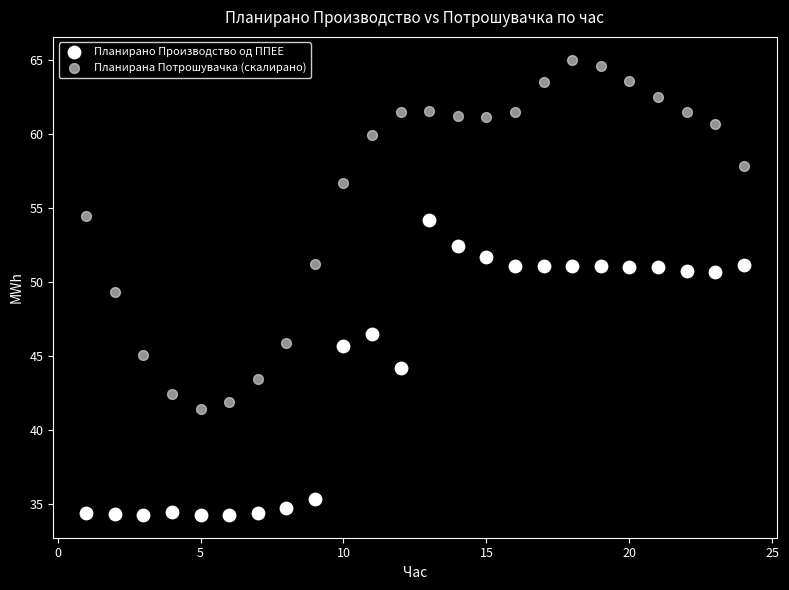

Across all data points, what is the range of Y values (max minus min)?

30.7